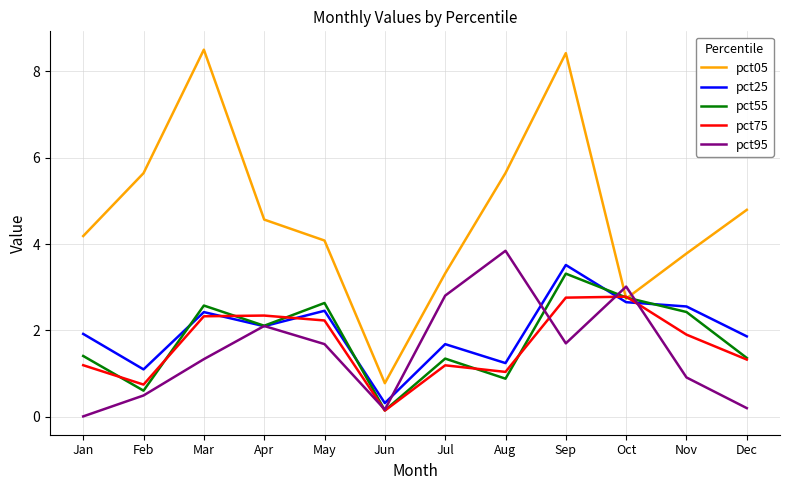

At which label does pct05 reach its minimum?

Jun